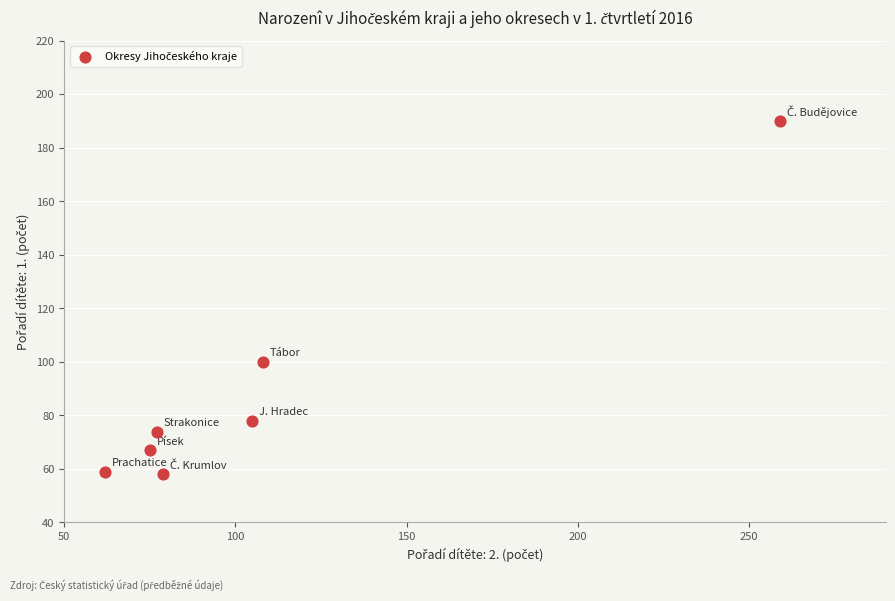

What Y value in the scatter plot is closest to 124?

100